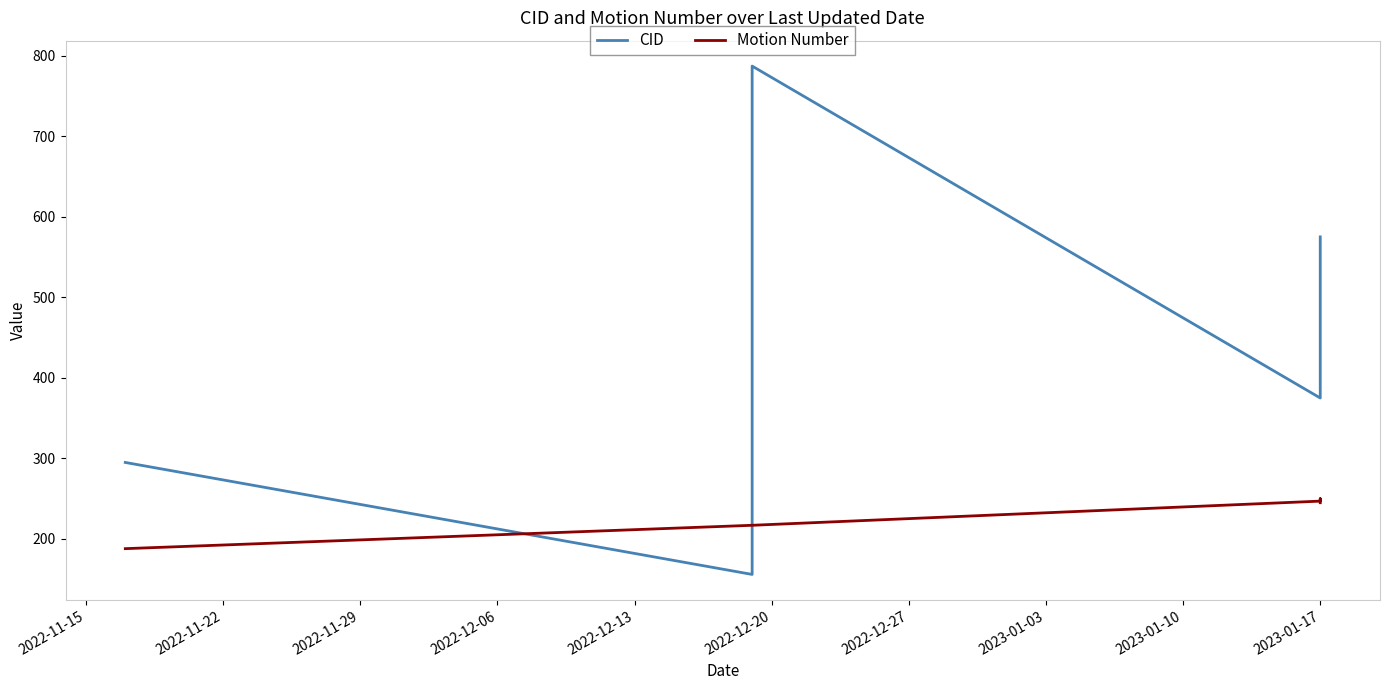

Rank the series by their maximum value, from highest to lowest.

CID, Motion Number